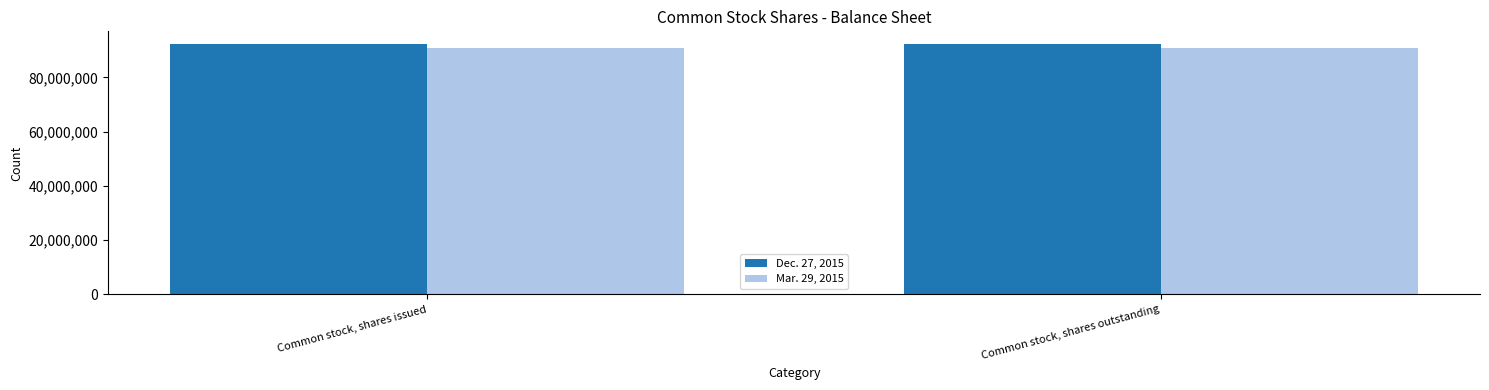

What position from the right is Common stock, shares outstanding?

1